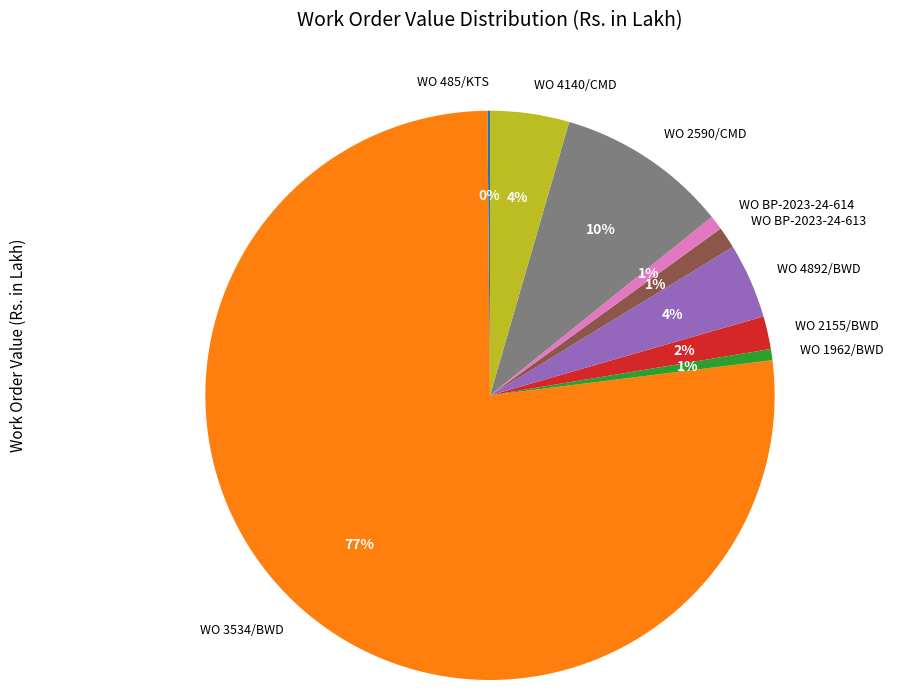

Between WO 3534/BWD and WO BP-2023-24-614, which is larger?

WO 3534/BWD